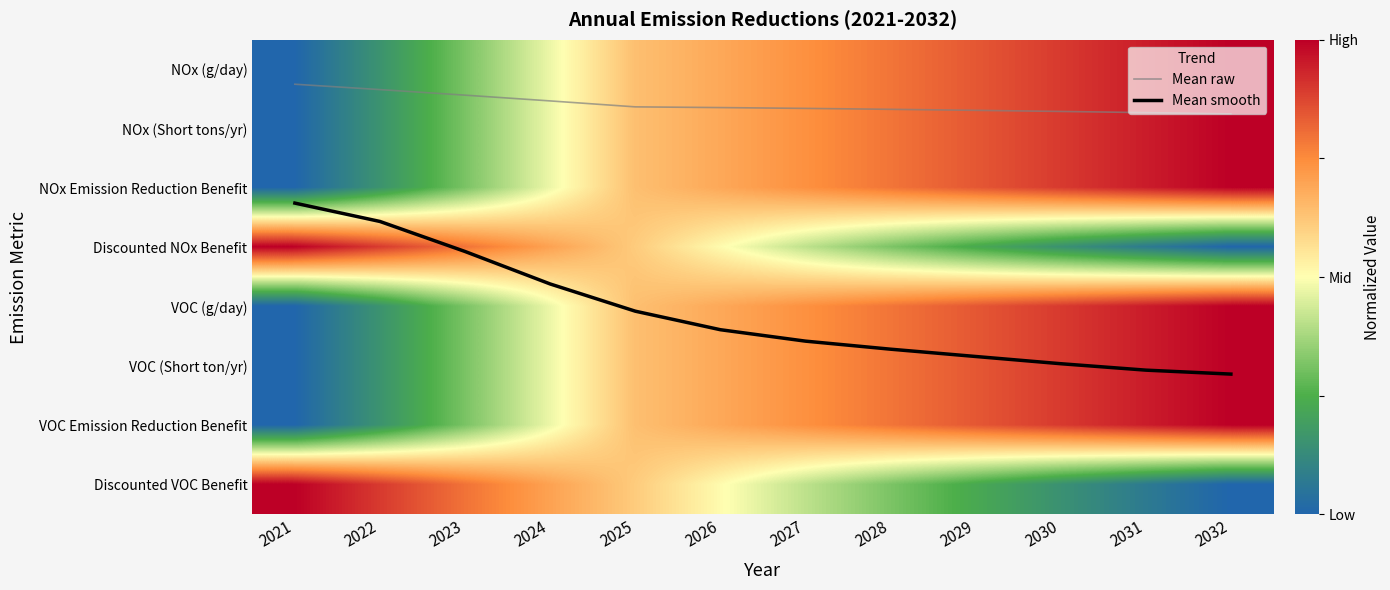

Rank the categories by VOC Emission Reduction Benefit value from highest to lowest.

2032, 2031, 2030, 2029, 2028, 2027, 2026, 2025, 2024, 2023, 2022, 2021